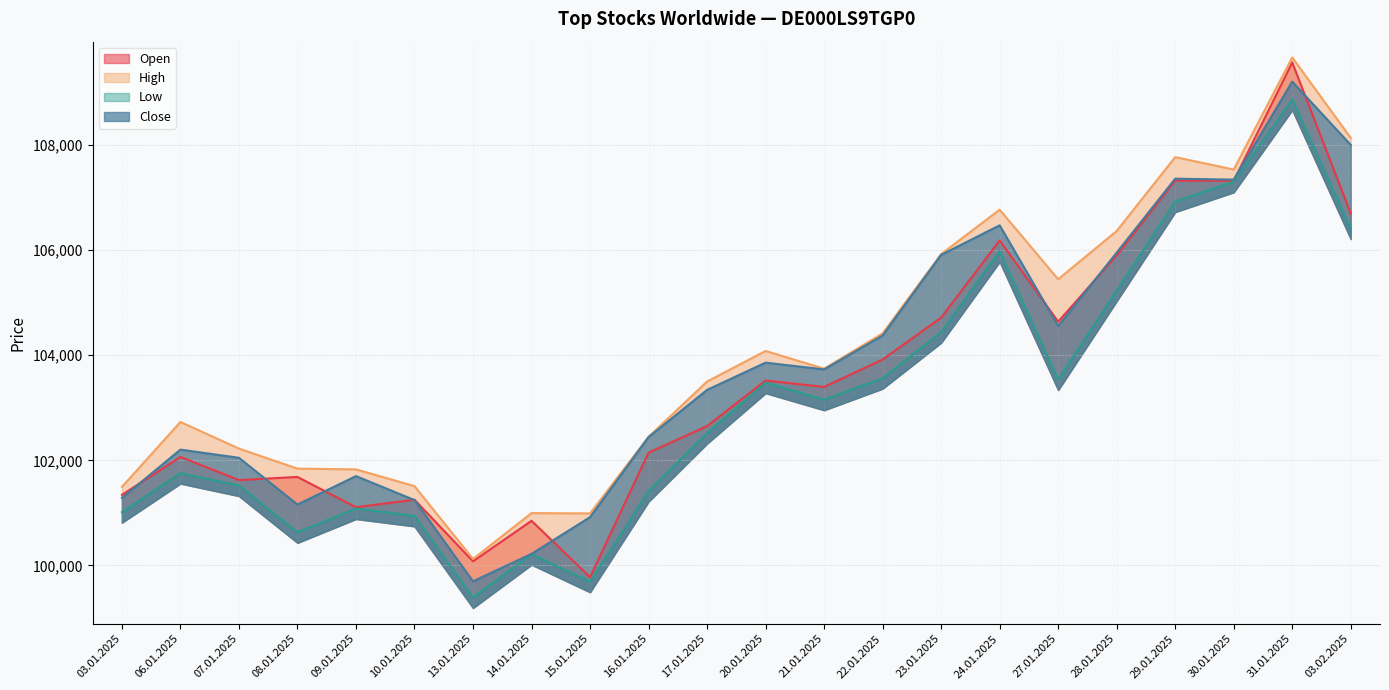

Reading left to right, extract all data points from this chart.

Open: 03.01.2025=101343	06.01.2025=102065	07.01.2025=101624	08.01.2025=101684	09.01.2025=101108	10.01.2025=101251	13.01.2025=100080	14.01.2025=100850	15.01.2025=99777	16.01.2025=102146	17.01.2025=102651	20.01.2025=103518	21.01.2025=103396	22.01.2025=103917	23.01.2025=104714	24.01.2025=106183	27.01.2025=104637	28.01.2025=105898	29.01.2025=107321	30.01.2025=107316	31.01.2025=109568	03.02.2025=106697
High: 03.01.2025=101494	06.01.2025=102730	07.01.2025=102223	08.01.2025=101842	09.01.2025=101828	10.01.2025=101509	13.01.2025=100124	14.01.2025=100996	15.01.2025=100990	16.01.2025=102448	17.01.2025=103499	20.01.2025=104080	21.01.2025=103743	22.01.2025=104415	23.01.2025=105923	24.01.2025=106767	27.01.2025=105444	28.01.2025=106362	29.01.2025=107767	30.01.2025=107531	31.01.2025=109663	03.02.2025=108133
Low: 03.01.2025=101014	06.01.2025=101758	07.01.2025=101520	08.01.2025=100630	09.01.2025=101084	10.01.2025=100944	13.01.2025=99391	14.01.2025=100215	15.01.2025=99691	16.01.2025=101415	17.01.2025=102518	20.01.2025=103478	21.01.2025=103153	22.01.2025=103564	23.01.2025=104437	24.01.2025=105977	27.01.2025=103536	28.01.2025=105228	29.01.2025=106922	30.01.2025=107298	31.01.2025=108864	03.02.2025=106409
Close: 03.01.2025=101285	06.01.2025=102204	07.01.2025=102048	08.01.2025=101159	09.01.2025=101700	10.01.2025=101244	13.01.2025=99699	14.01.2025=100221	15.01.2025=100919	16.01.2025=102442	17.01.2025=103340	20.01.2025=103858	21.01.2025=103729	22.01.2025=104375	23.01.2025=105908	24.01.2025=106470	27.01.2025=104555	28.01.2025=105951	29.01.2025=107357	30.01.2025=107339	31.01.2025=109203	03.02.2025=107999